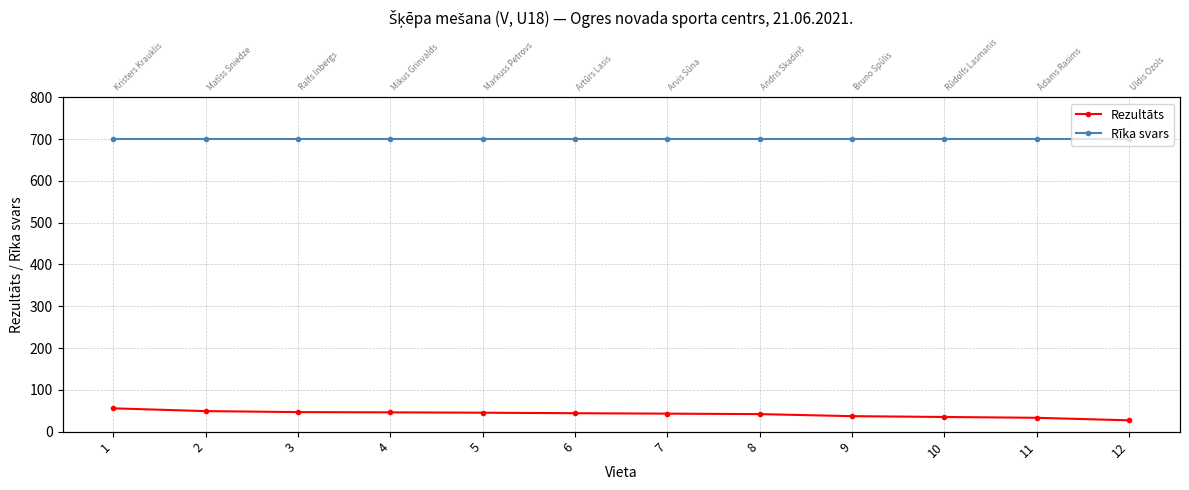

What is the greatest value displayed?

700.0